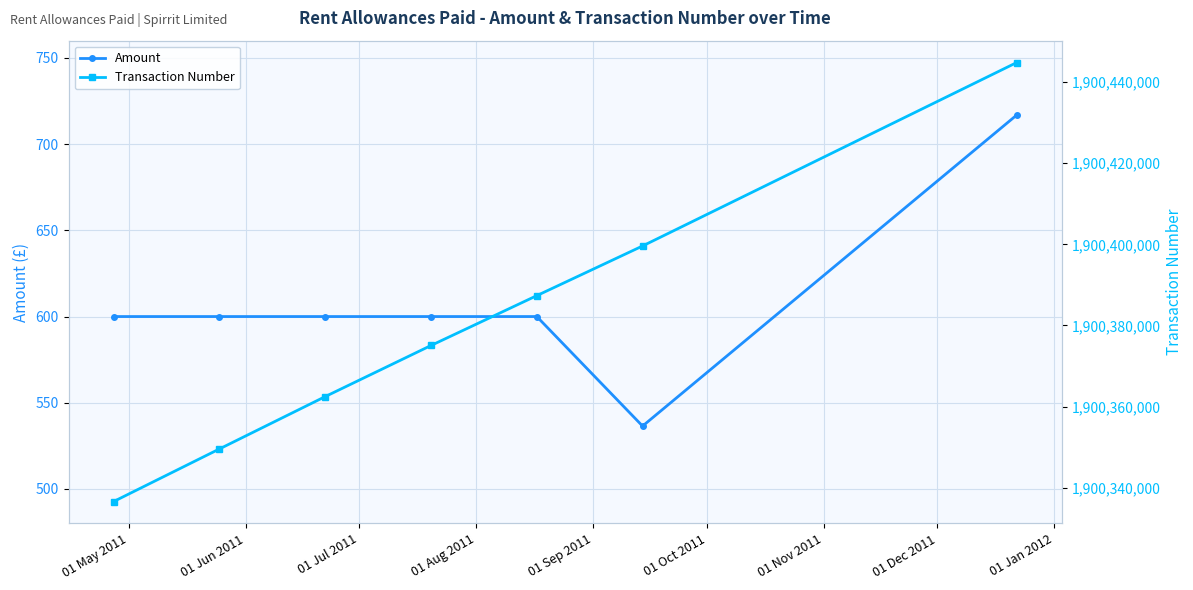

List the series in order of their peak value, highest first.

Transaction Number, Amount